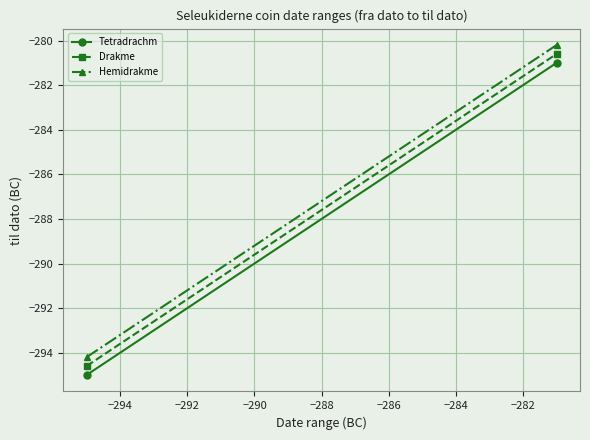

Which series has the largest total across all categories?

Hemidrakme